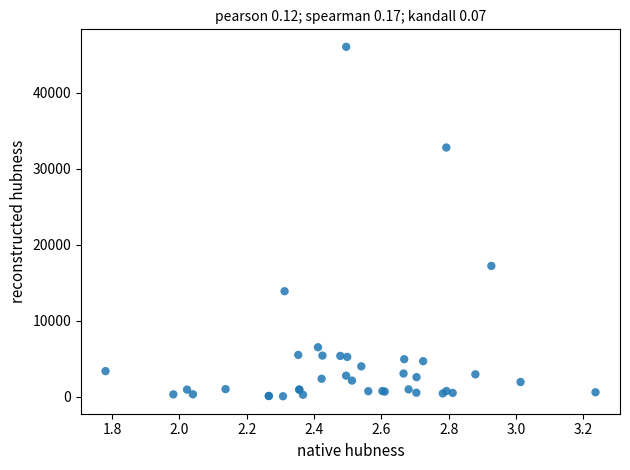

What Y value in the scatter plot is closest to 23074?

17237